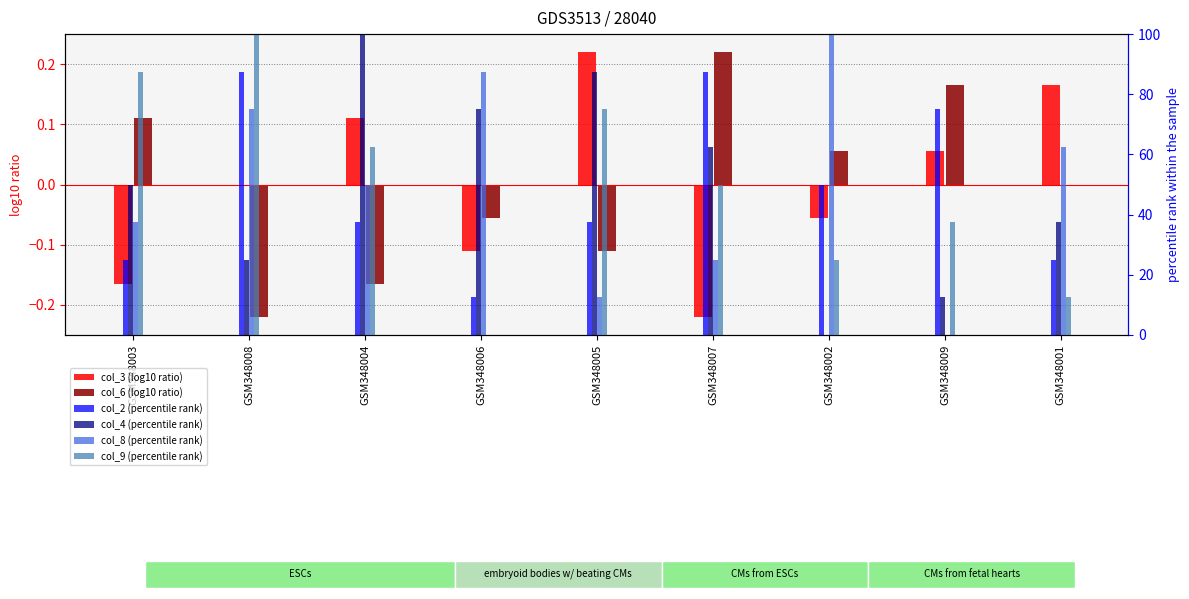

Reading left to right, what are all the values shown in this chart?

col_3 (log10 ratio): -0.2	0.0	0.1	-0.1	0.2	-0.2	-0.1	0.1	0.2
col_6 (log10 ratio): 0.1	-0.2	-0.2	-0.1	-0.1	0.2	0.1	0.2	0.0
col_2 (percentile rank): 25.0	87.5	37.5	12.5	37.5	87.5	50.0	75.0	25.0
col_4 (percentile rank): 50.0	25.0	100.0	75.0	87.5	62.5	0.0	12.5	37.5
col_8 (percentile rank): 37.5	75.0	50.0	87.5	12.5	25.0	100.0	0.0	62.5
col_9 (percentile rank): 87.5	100.0	62.5	0.0	75.0	50.0	25.0	37.5	12.5